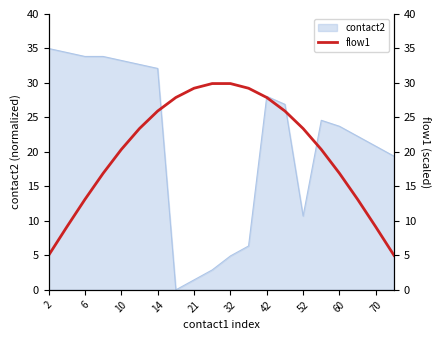

True or false: contact2 has a value of 28.1 at 42.

True